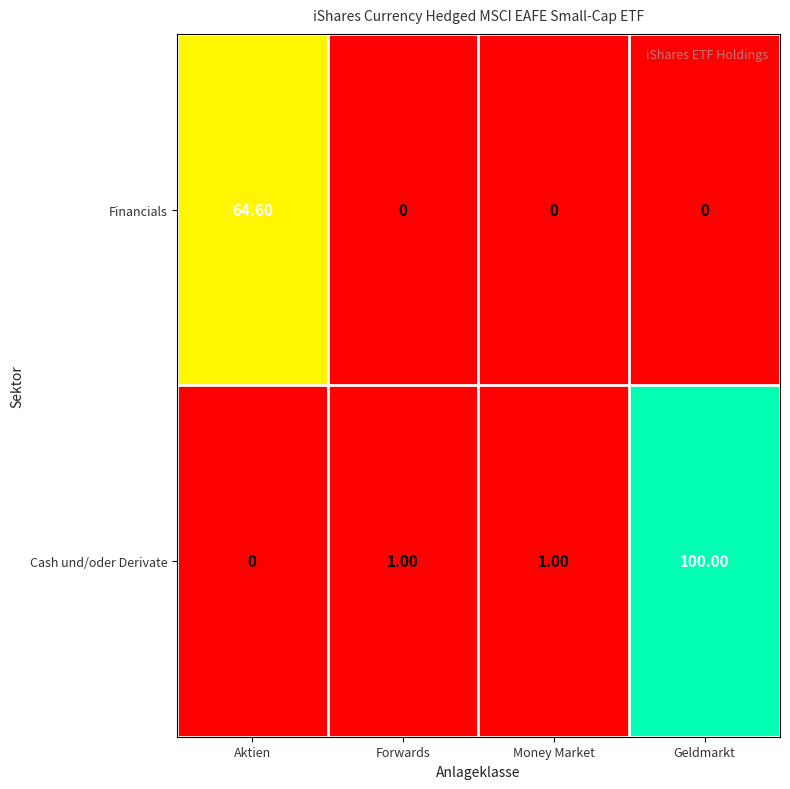

List the series in order of their overall mean, lowest first.

Financials, Cash und/oder Derivate